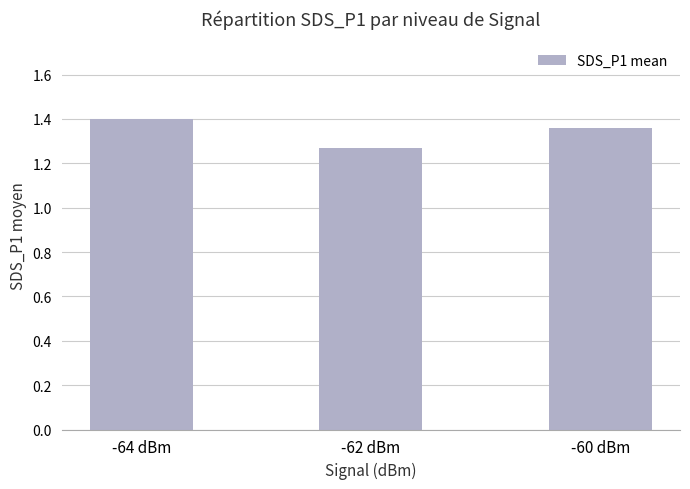

The value at -64 dBm is 2.0. True or false?

False